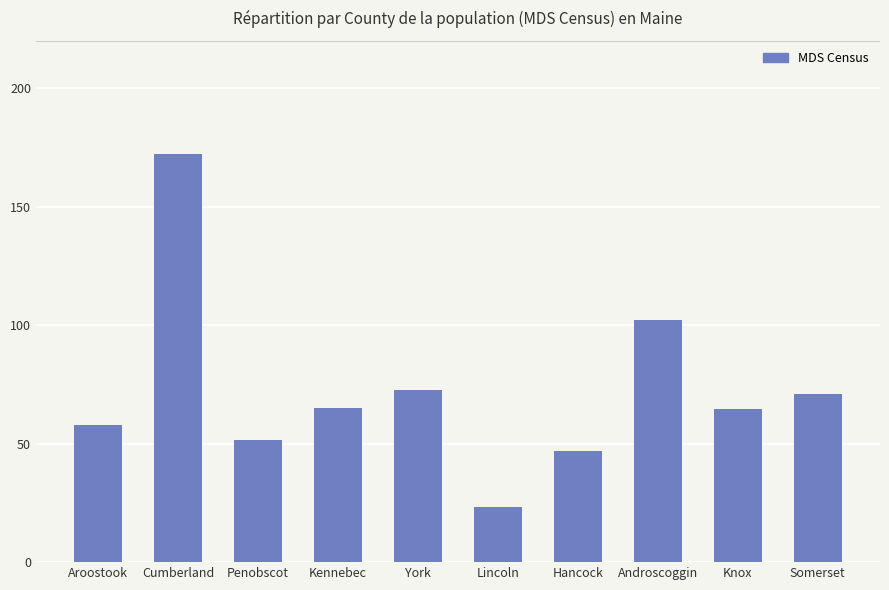

How many distinct data groups are displayed?

1